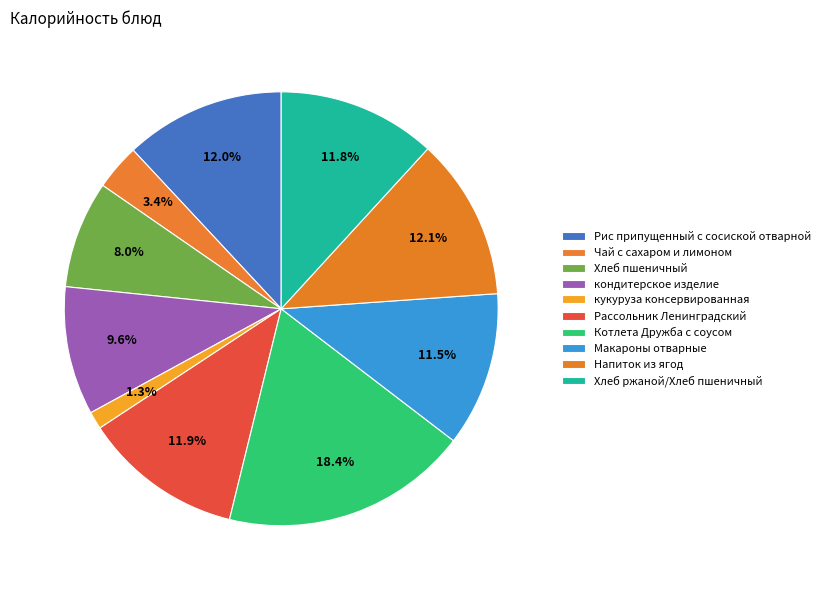

Combined, do кондитерское изделие and Хлеб пшеничный account for over 50%?

No